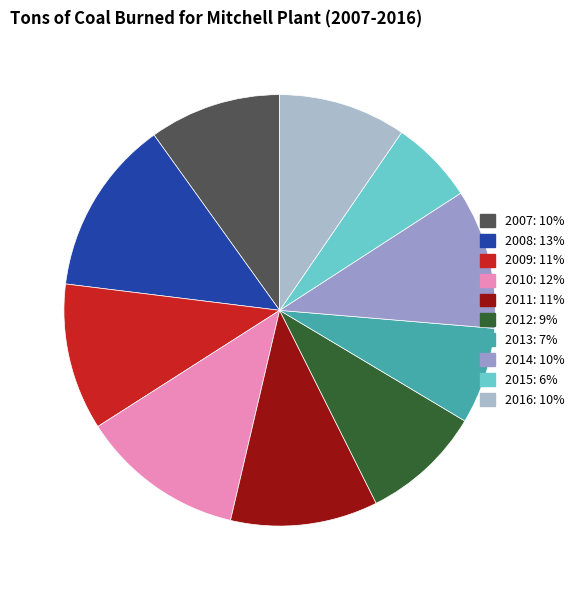

How many slices are in this pie chart?

10